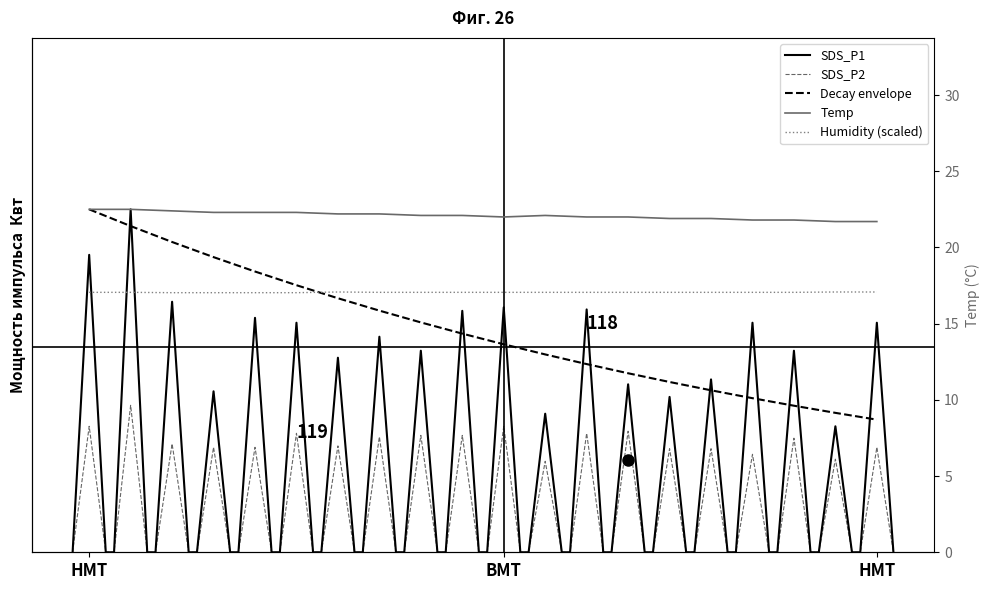

Reading left to right, extract all data points from this chart.

Temp: 22.5	22.5	22.4	22.3	22.3	22.3	22.2	22.2	22.1	22.1	22.0	22.1	22.0	22.0	21.9	21.9	21.8	21.8	21.7	21.7
Humidity: 17.1	17.1	17.0	17.0	17.0	17.0	17.1	17.1	17.1	17.1	17.1	17.1	17.1	17.1	17.1	17.1	17.1	17.1	17.1	17.1